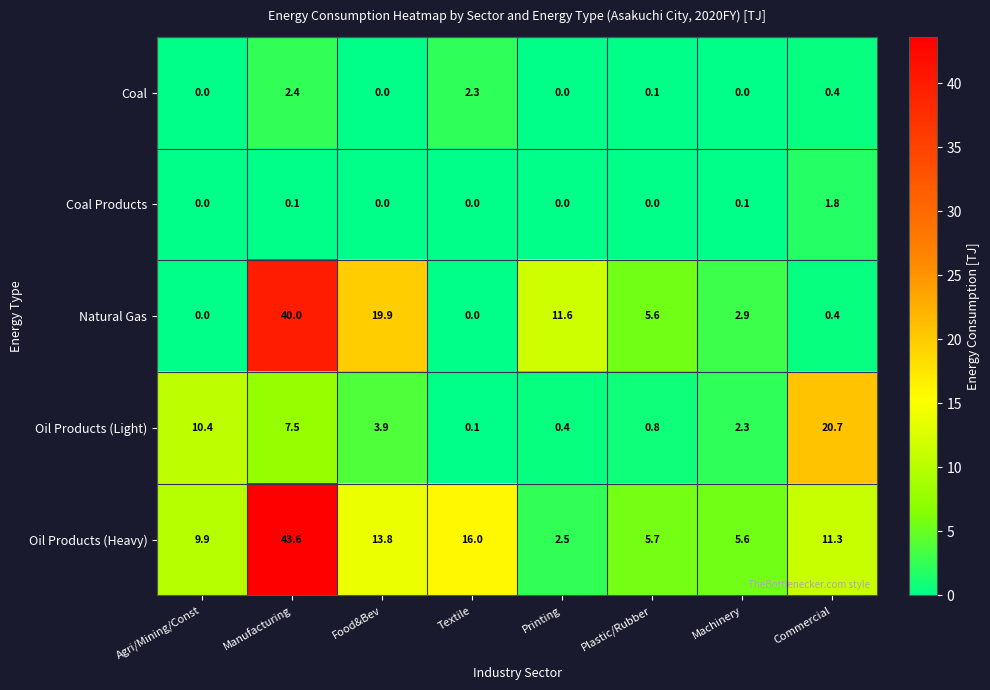

What is the maximum value shown in the chart?

43.6